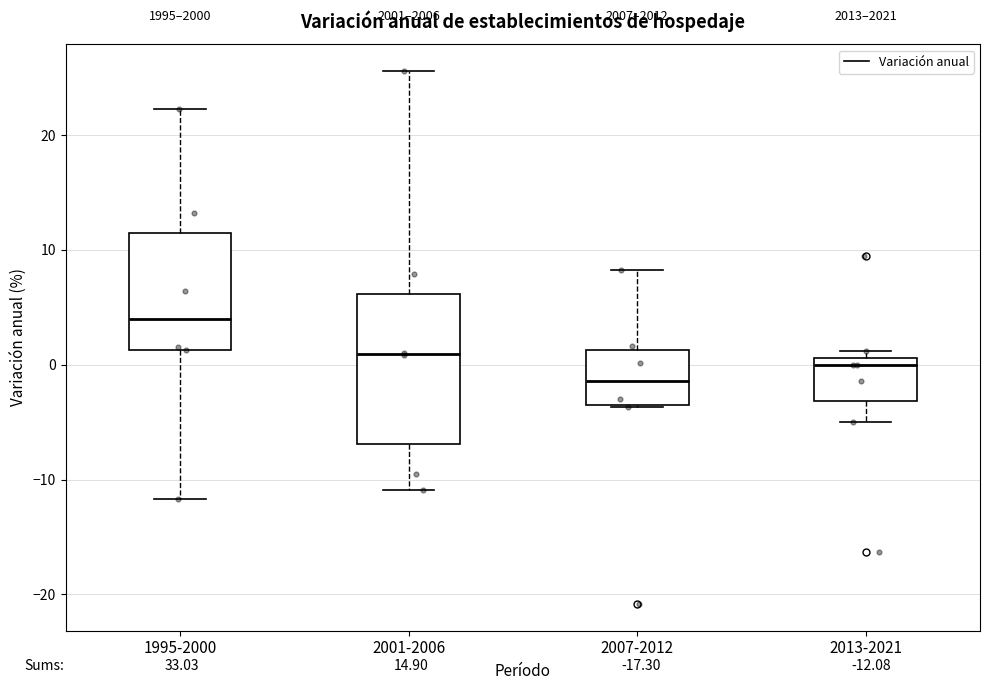

Which box's median line is the lowest?

2007-2012